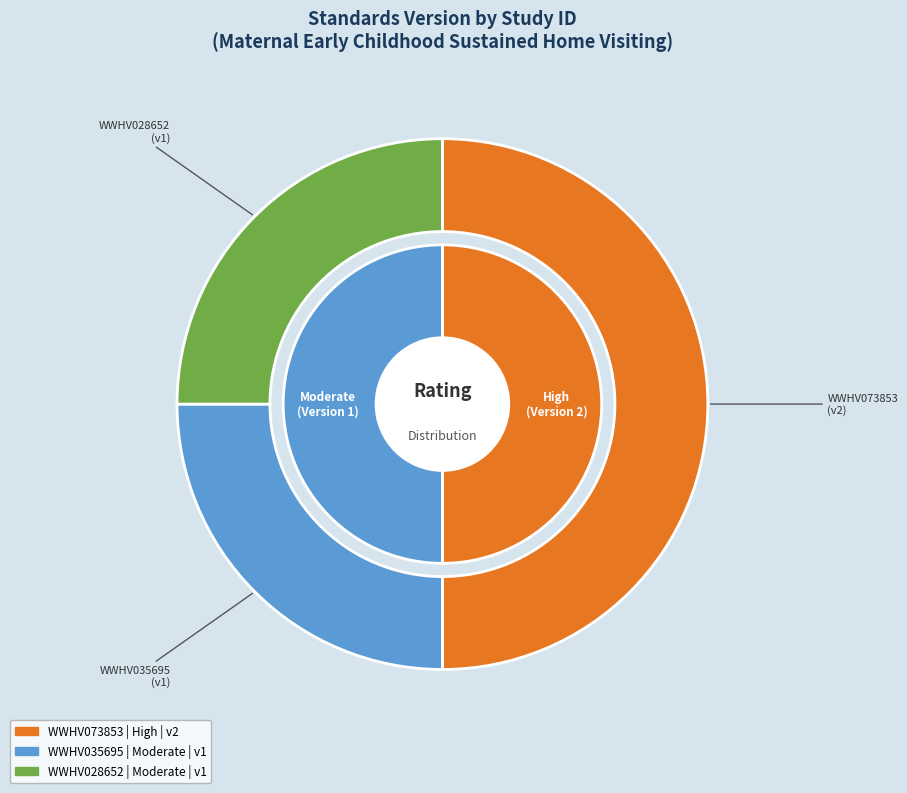

The WWHV035695 slice represents 25% of the pie. True or false?

True